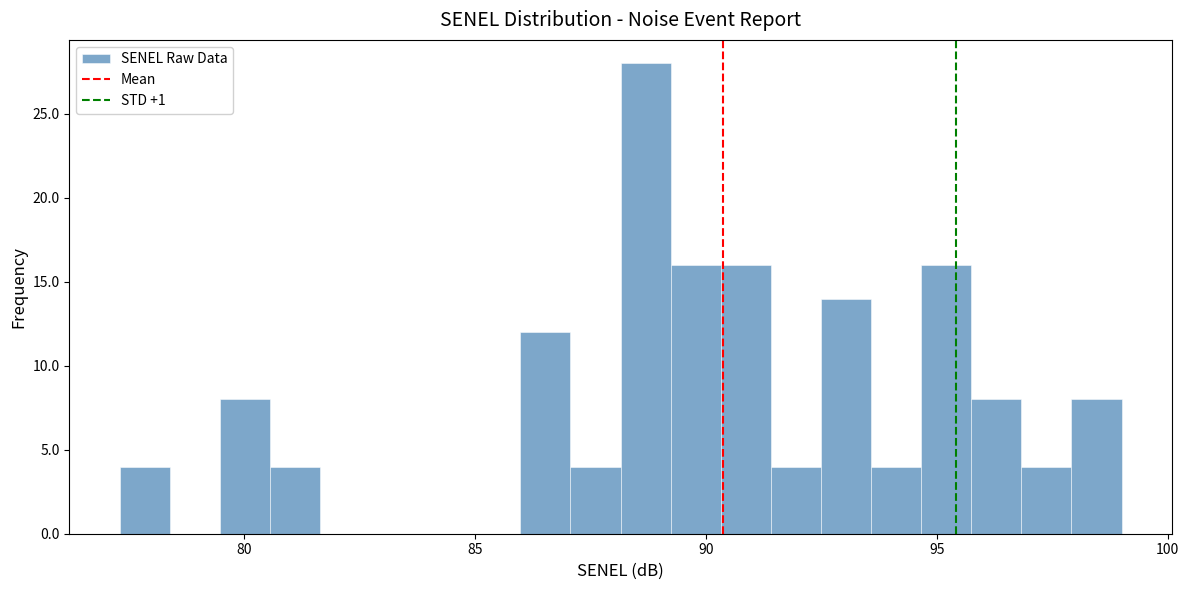

Around what value on the x-axis is the tallest bar? Give the approximate position of its centre, as read against the axis.

88.5